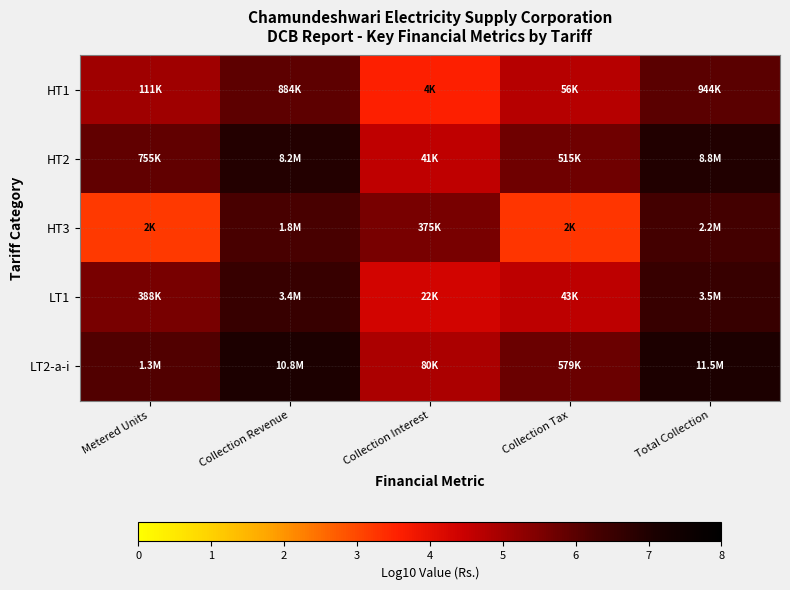

What is the minimum value shown in the chart?

3.2